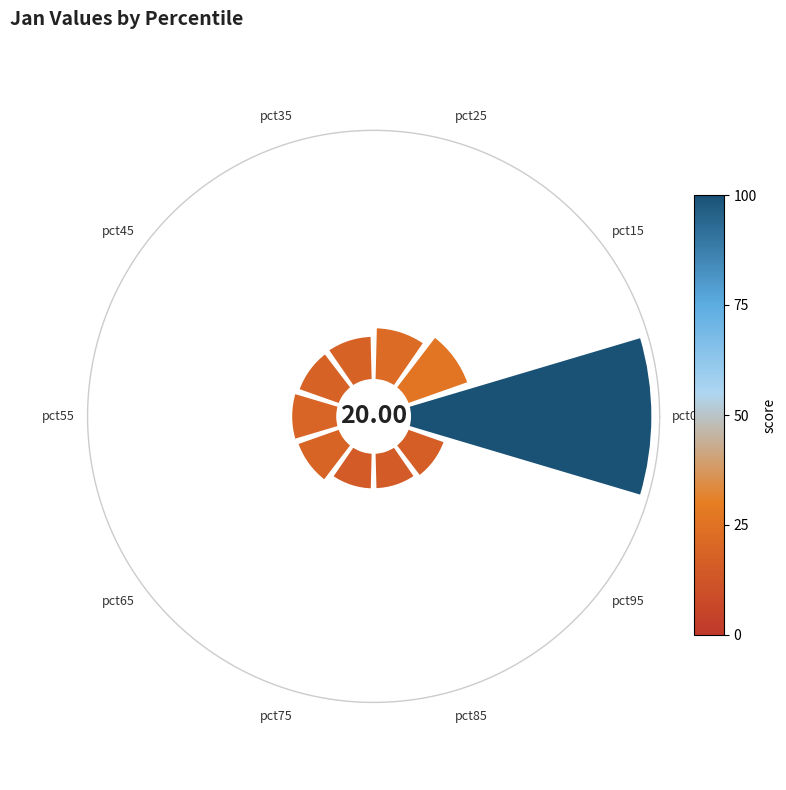

How many segments does this pie chart have?

10